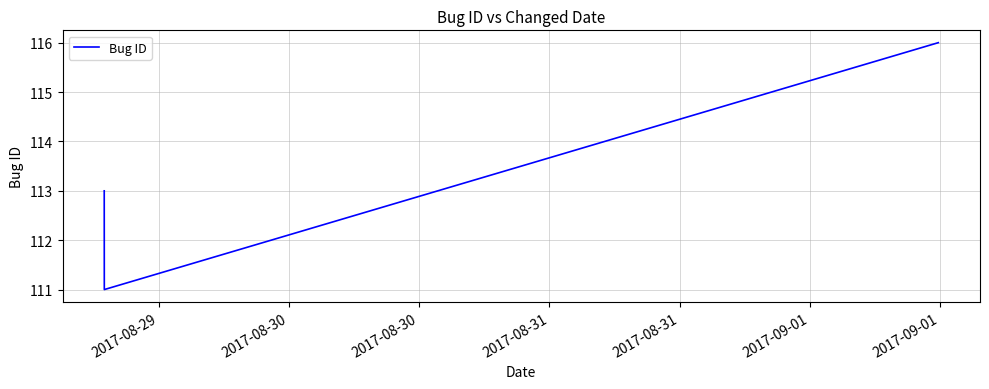

Count the values in the range 111 to 116.

3